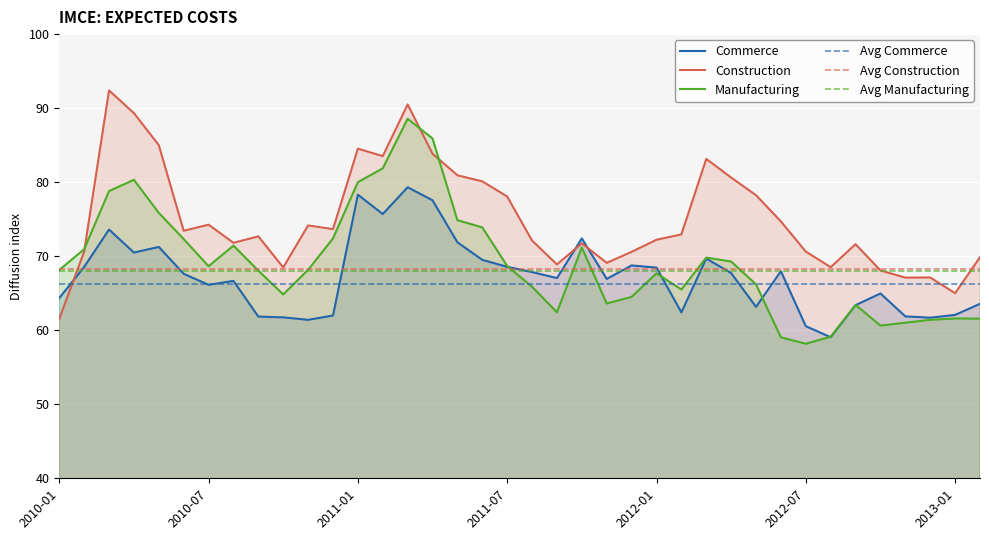

At 16, list the series in order from largest to smallest.

Construction, Manufacturing, Commerce, Avg Construction, Avg Manufacturing, Avg Commerce